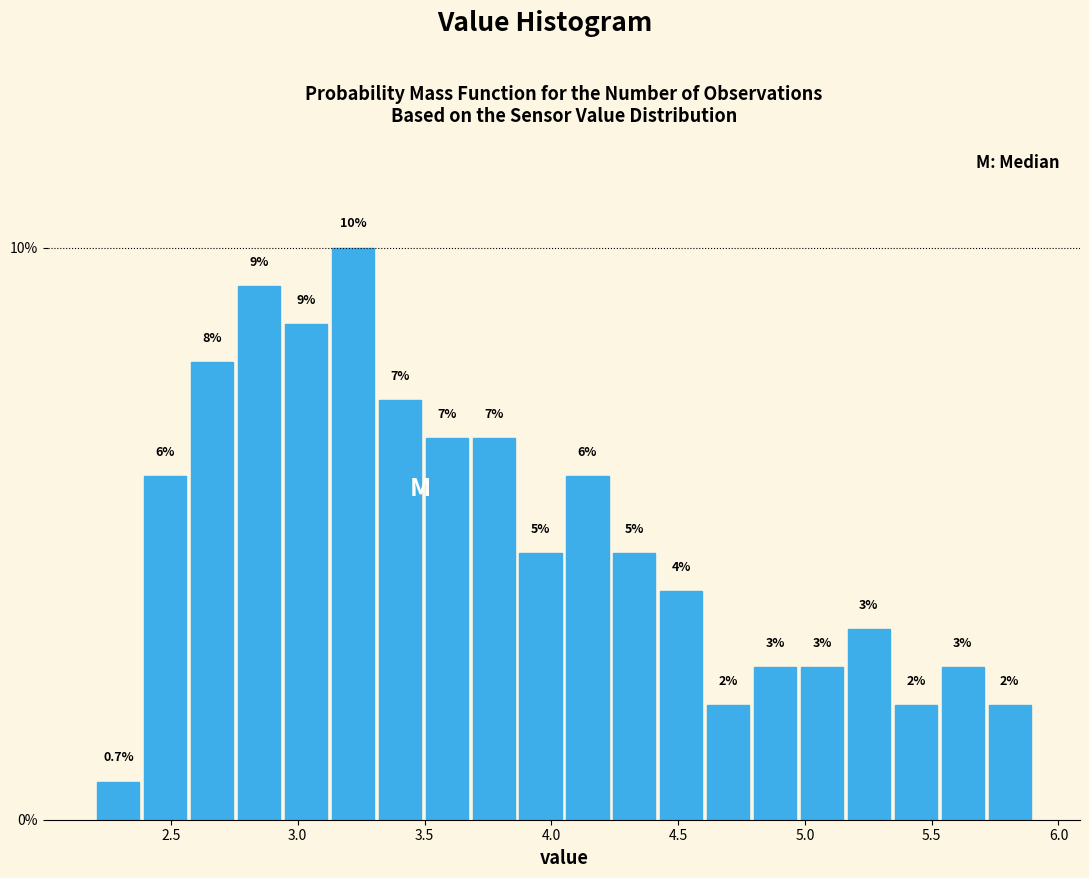

Around what value on the x-axis is the tallest bar? Give the approximate position of its centre, as read against the axis.

3.20